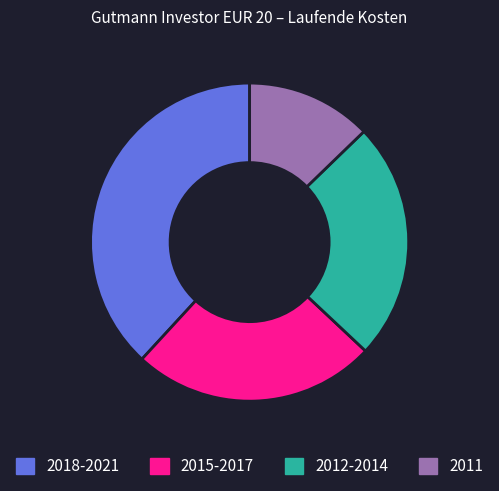

True or false: 2011 accounts for 1% of the total.

False